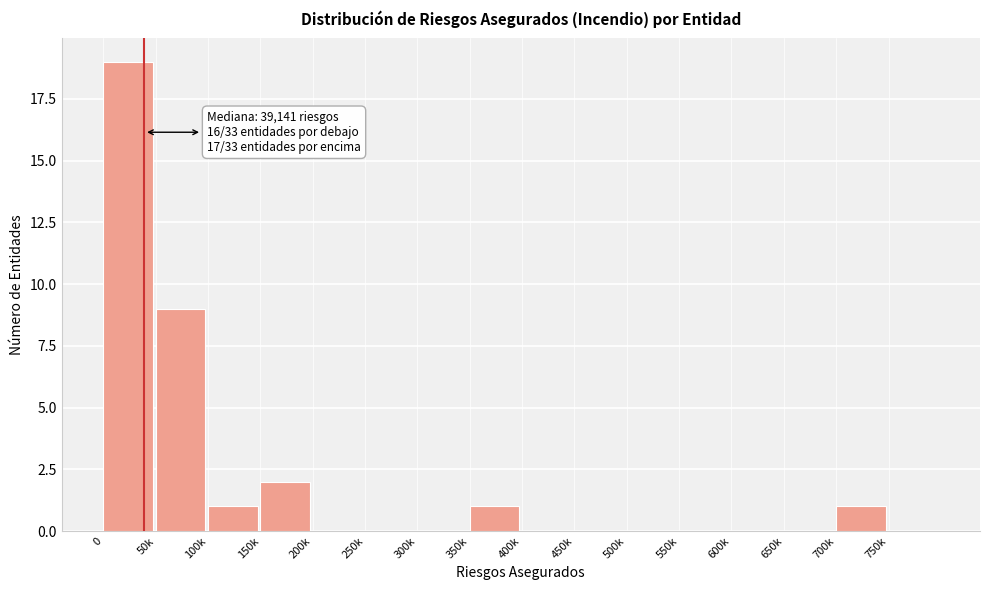

Reading left to right, what are all the values shown in this chart?

0=19	50k=9	100k=1	150k=2	200k=0	250k=0	300k=0	350k=1	400k=0	450k=0	500k=0	550k=0	600k=0	650k=0	700k=1	750k=0